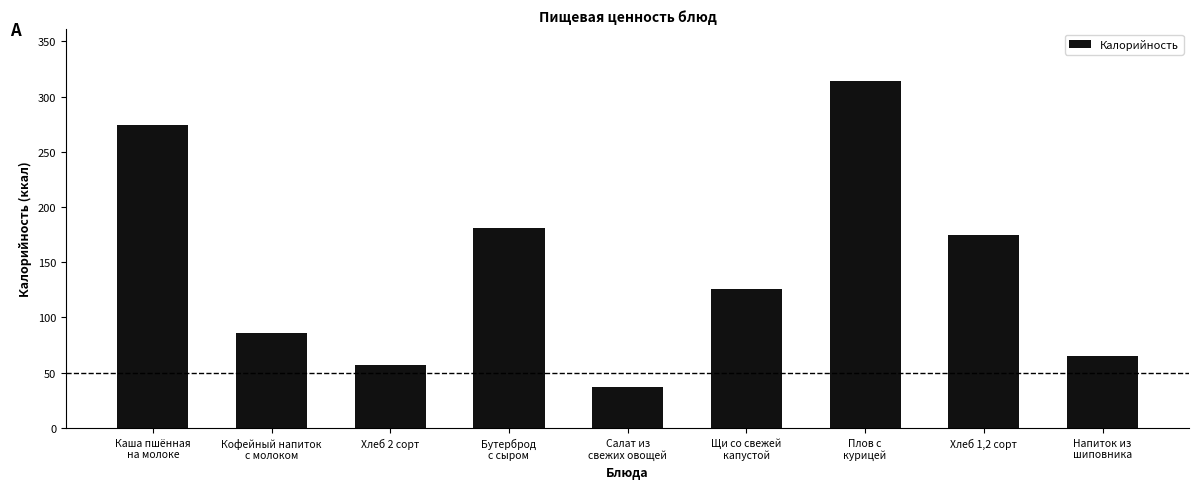

What is the sum of all values?

1315